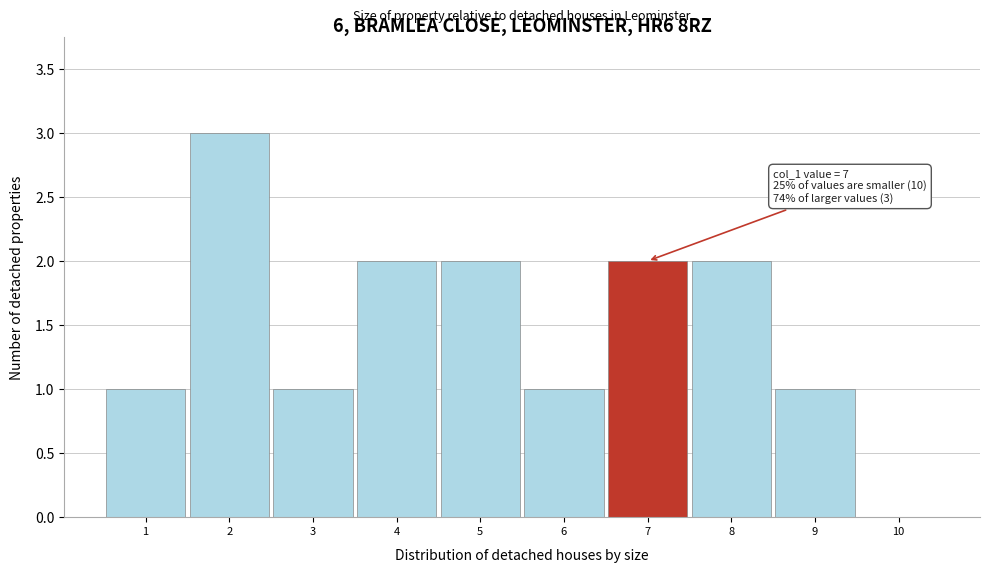

Over which range of the x-axis is the bar tallest?

1.5 to 2.5